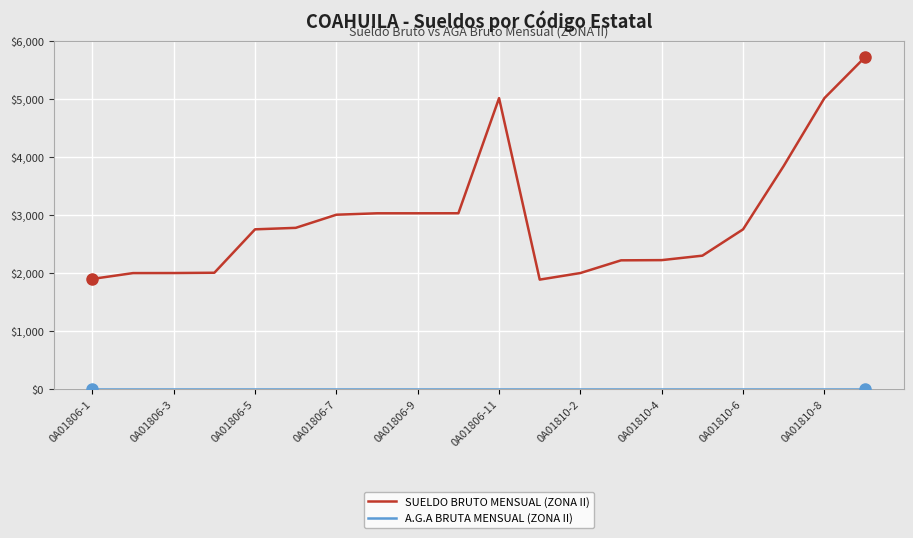

How many lines are shown in the chart?

2